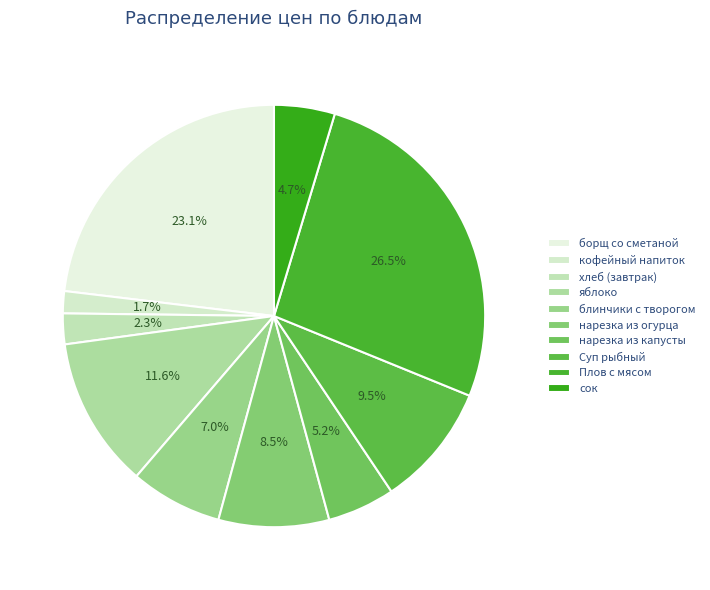

True or false: кофейный напиток accounts for 11% of the total.

False